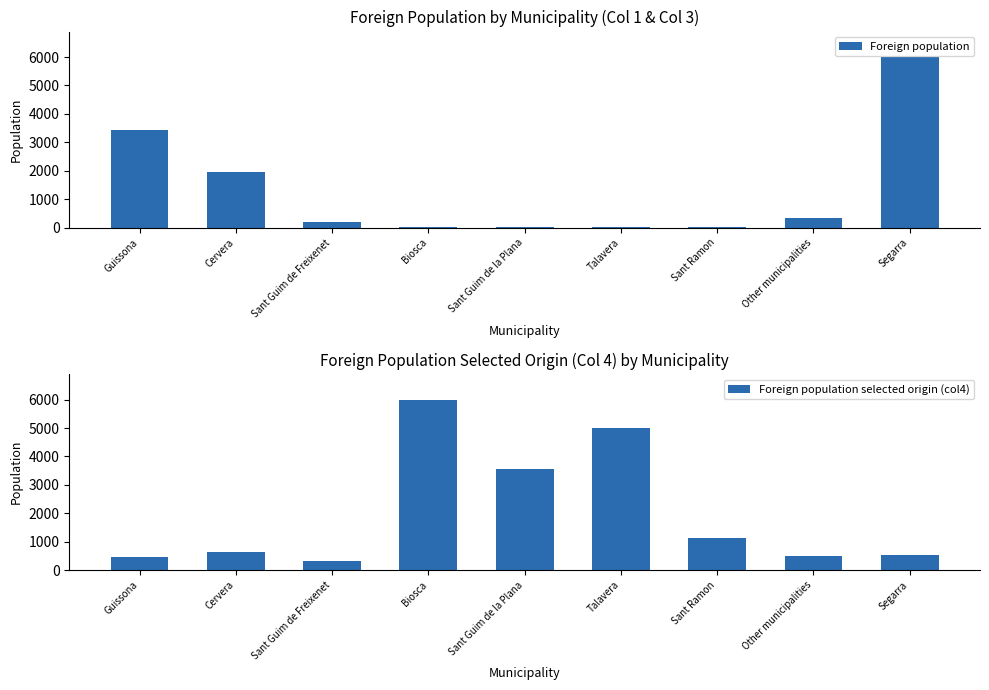

At how many categories does at least one series exceed 4156?

3